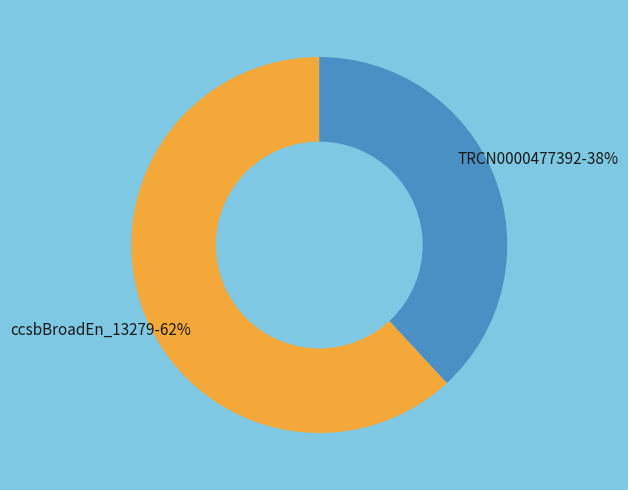

Is the sum of TRCN0000477392-38% and ccsbBroadEn_13279-62% greater than half?

Yes